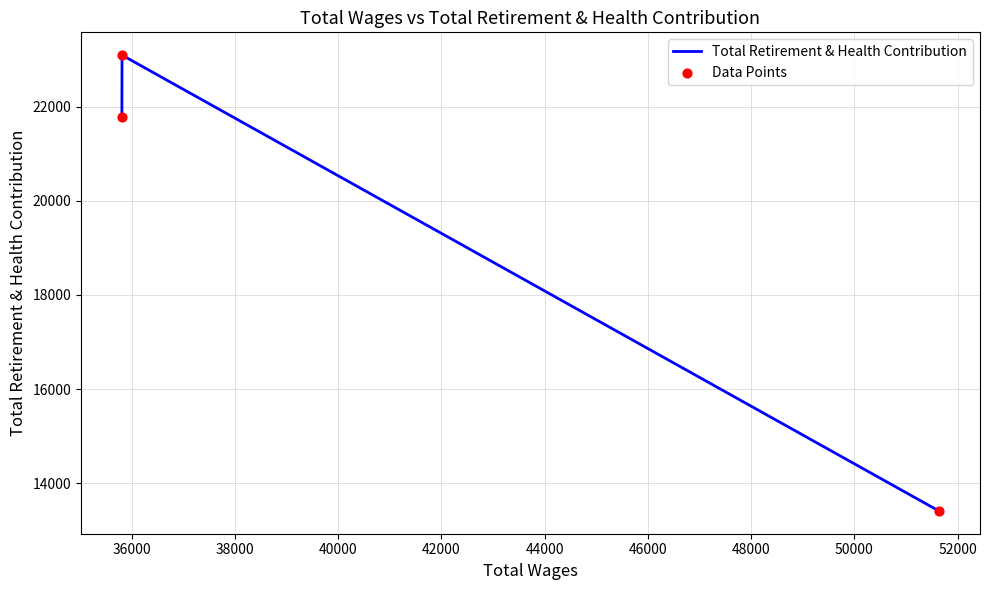

What is the difference between the maximum and minimum values?

9677